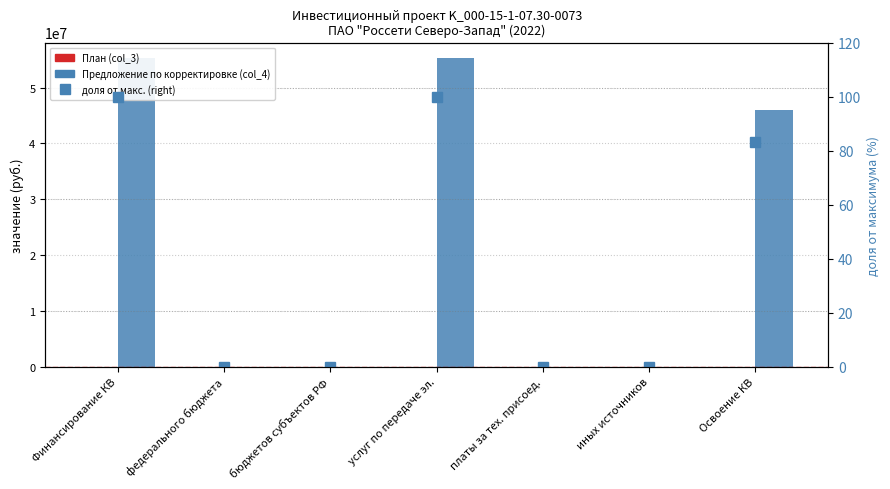

What are all the series names shown in the legend?

План (col_3), Предложение по корректировке (col_4), доля от макс. (right)